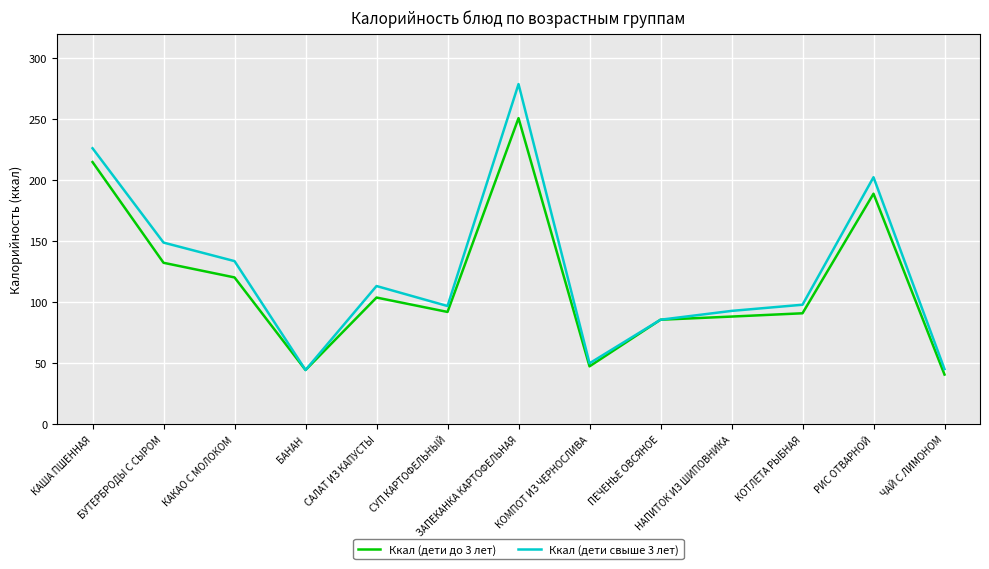

List the series in order of their overall mean, lowest first.

Ккал (дети до 3 лет), Ккал (дети свыше 3 лет)